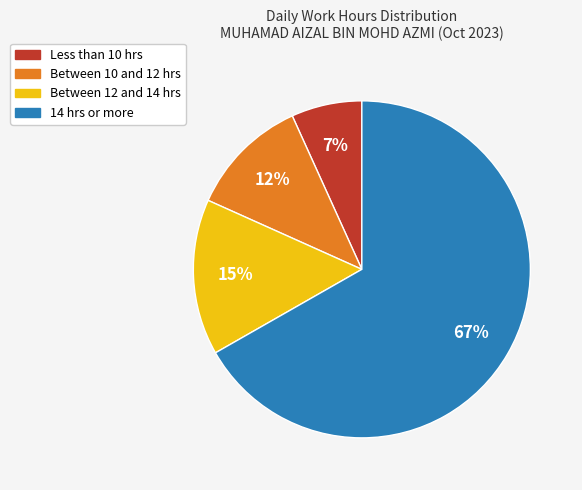

Is there any slice that represents more than half of the pie?

Yes